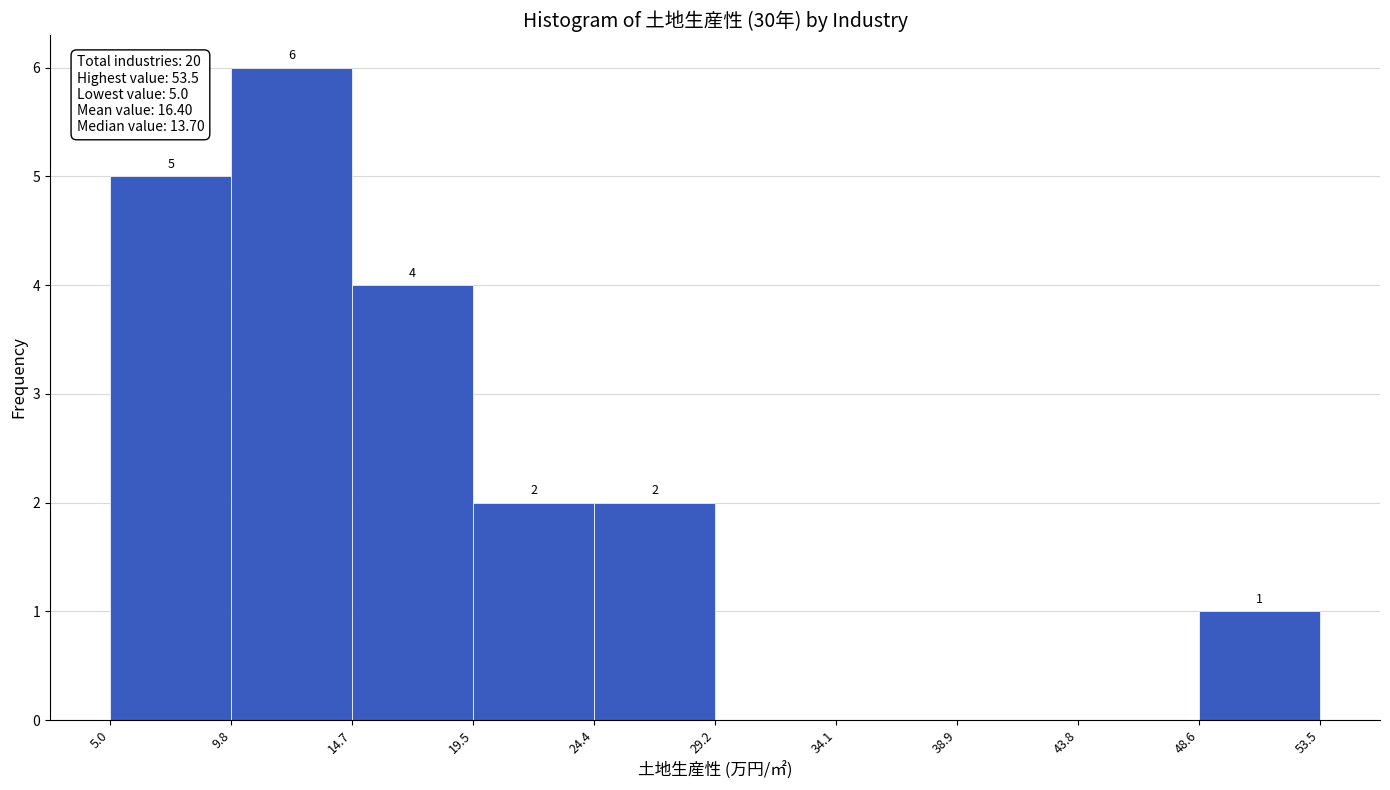

Over which range of the x-axis is the bar tallest?

9.8 to 14.7